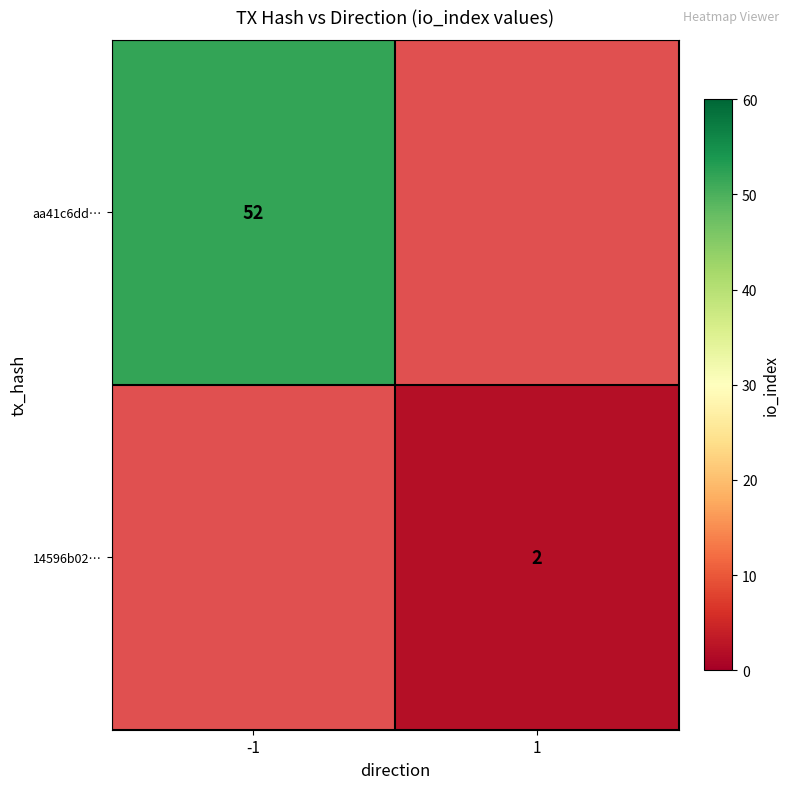

True or false: 14596b02… has a value of 1 at 1.

False